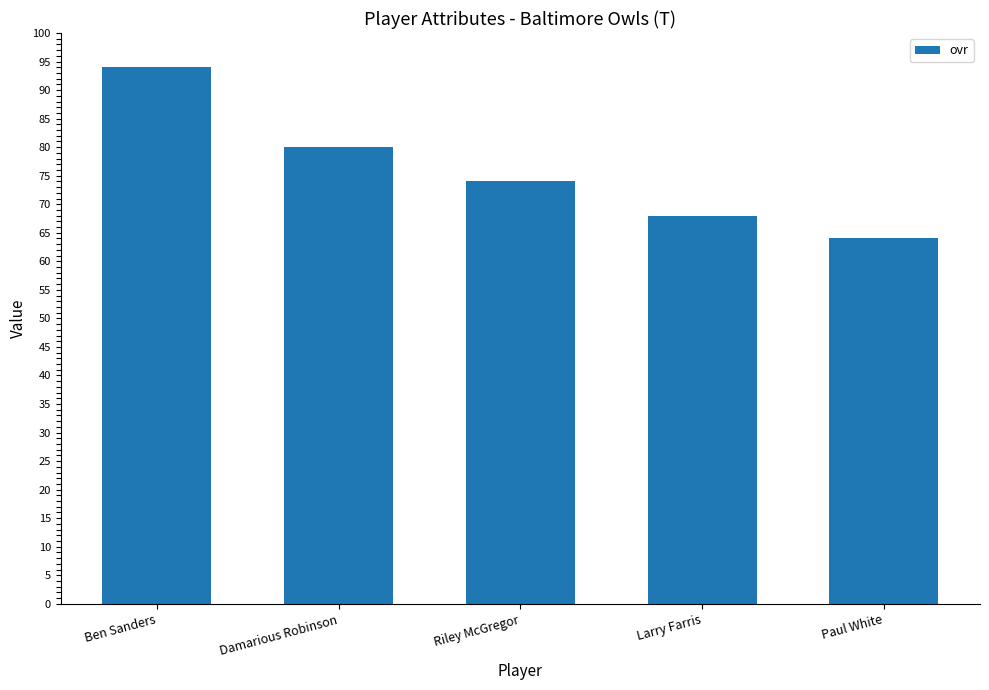

Approximately how many times larger is the value at Riley McGregor compared to Damarious Robinson?

0.9